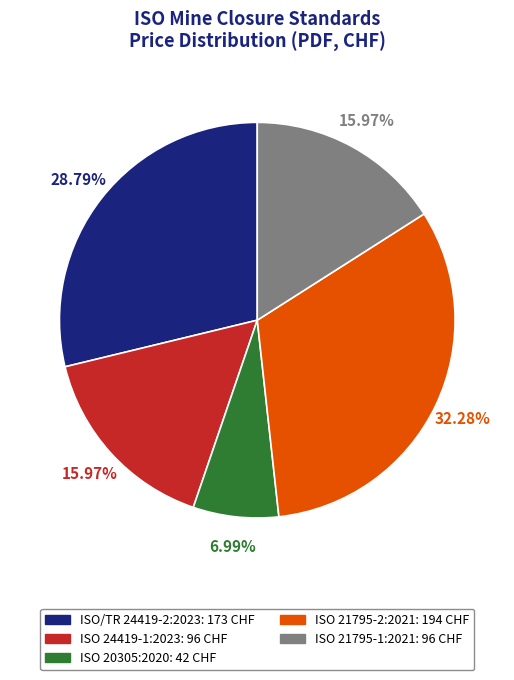

Is ISO 24419-1:2023 the majority of the pie?

No